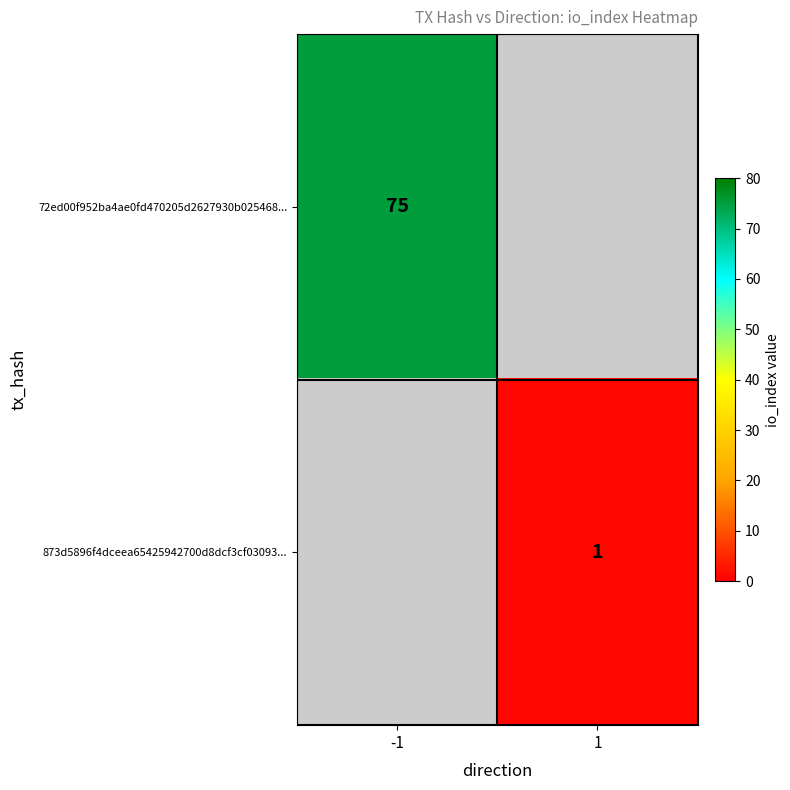

True or false: 72ed00f952ba4ae0fd470205d2627930b025468... has a value of 75 at -1.

True